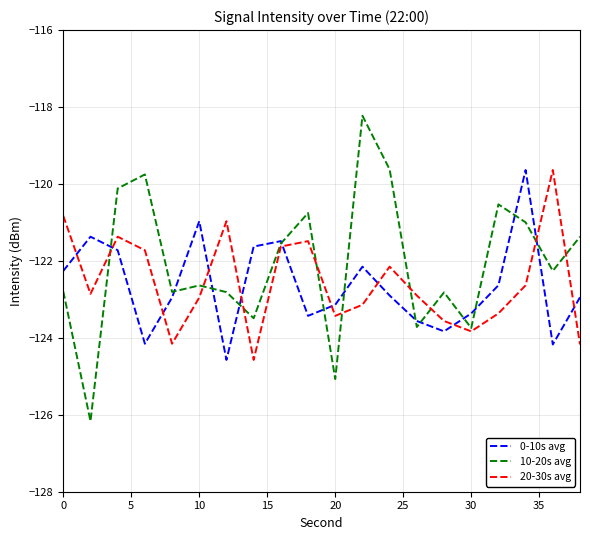

What is the maximum value shown in the chart?

-118.2